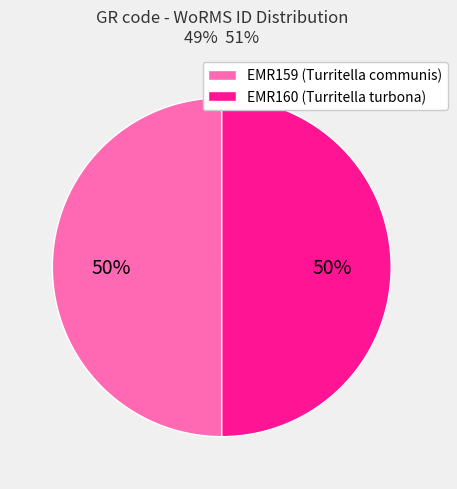

How many segments does this pie chart have?

2